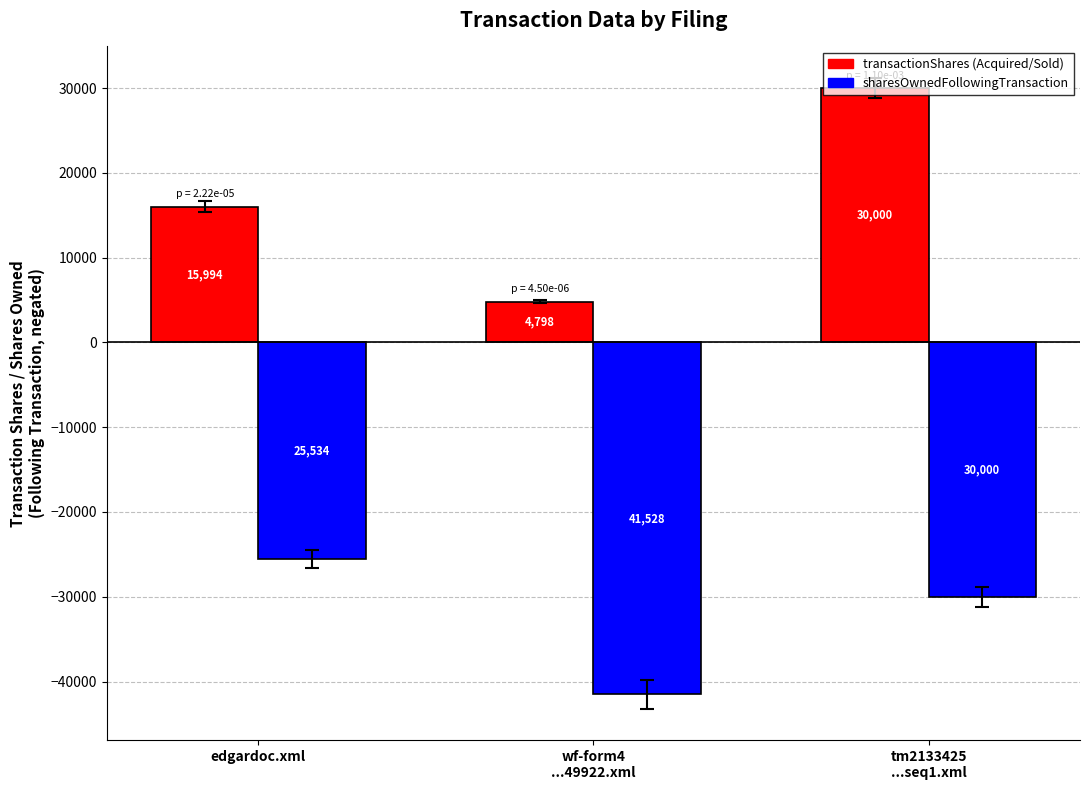

How many bars are there in each group?

2